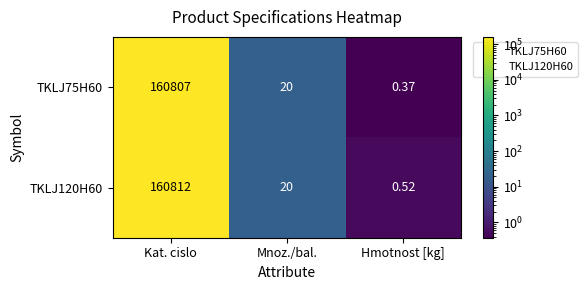

At which category is the sum across all series the highest?

Kat. cislo